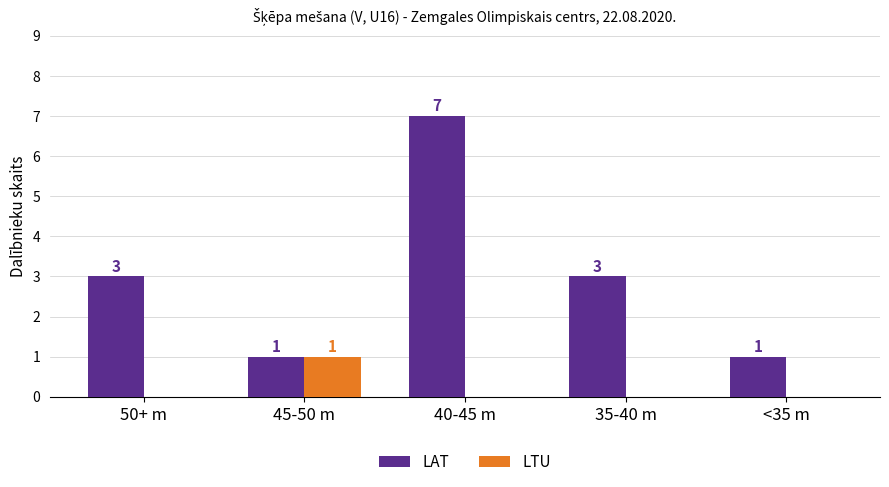

What are all the series names shown in the legend?

LAT, LTU